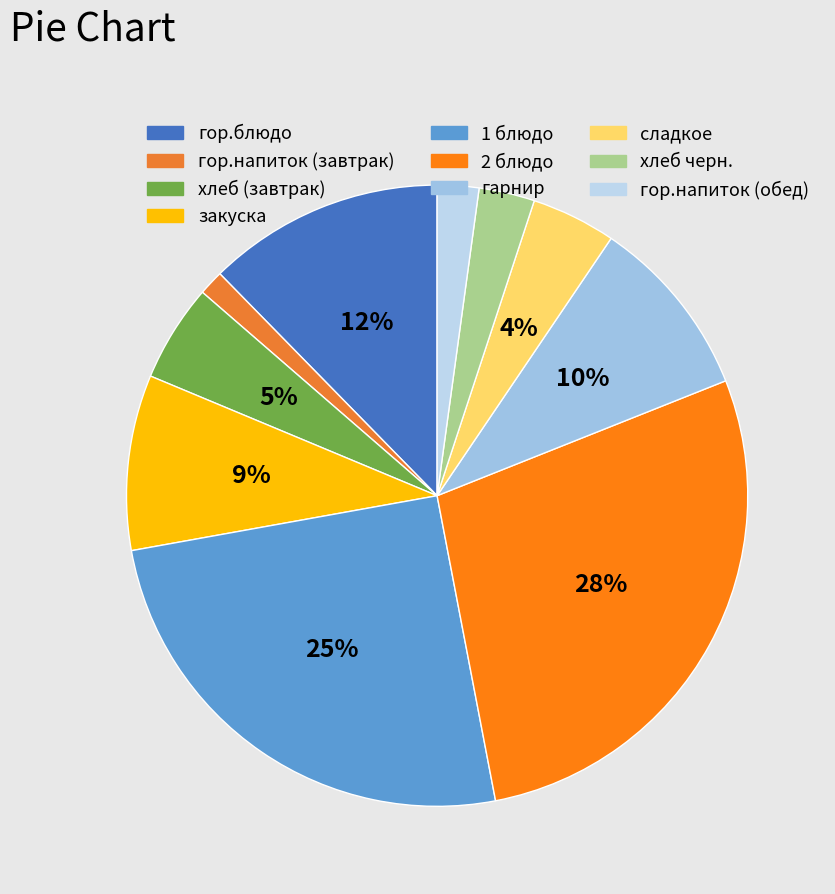

To the nearest percent, what is the difference between the largest and smallest slice percentages?

27%